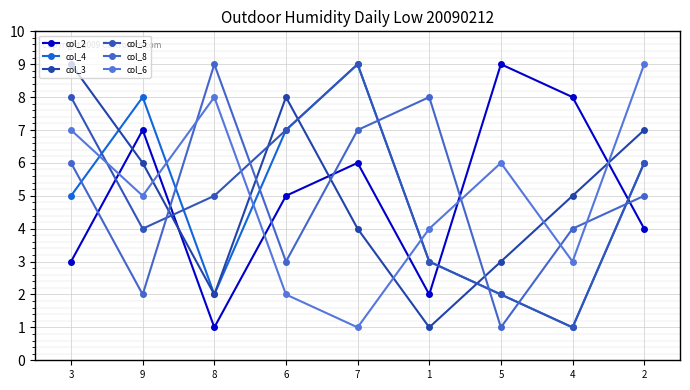

Does the chart display data point markers on the line(s)?

Yes